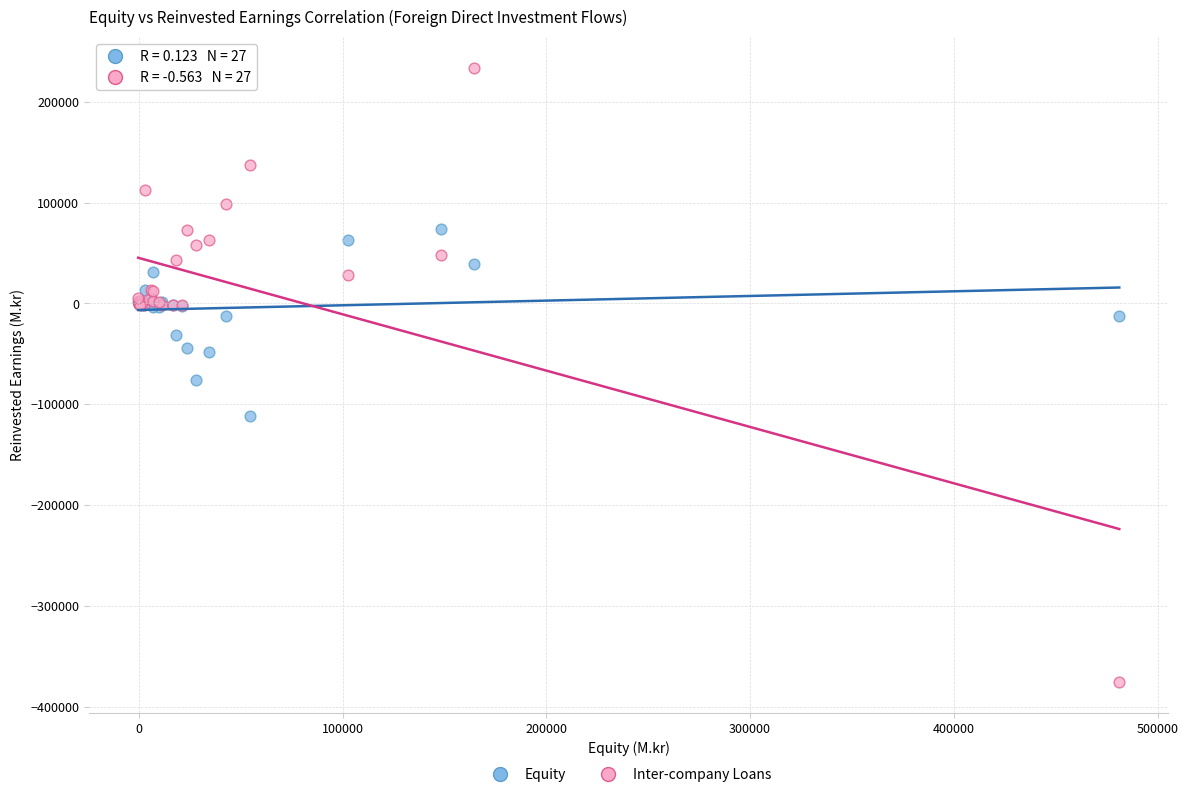

Which series has the largest Y range (max minus min)?

Inter-company Loans